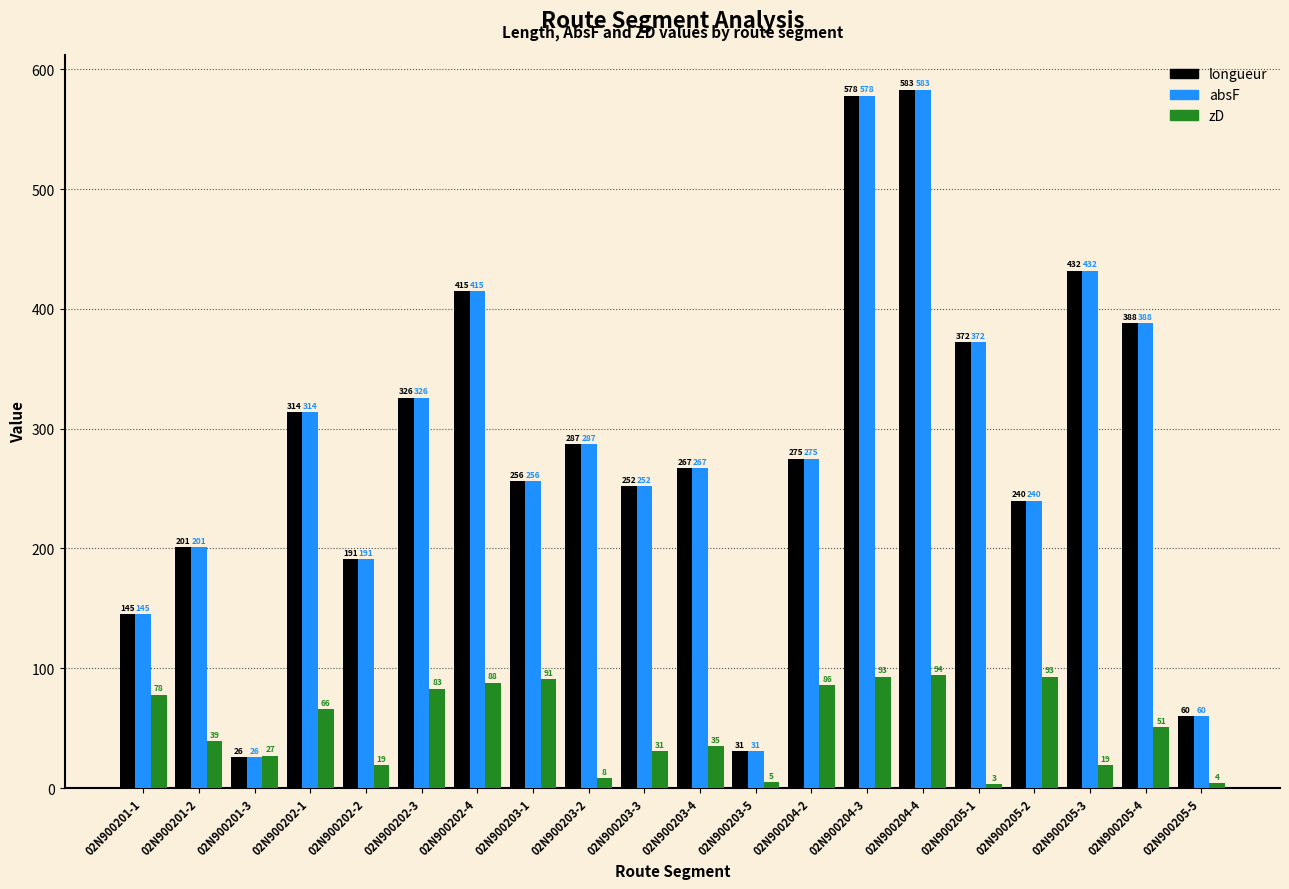

How many bars are there in each group?

3